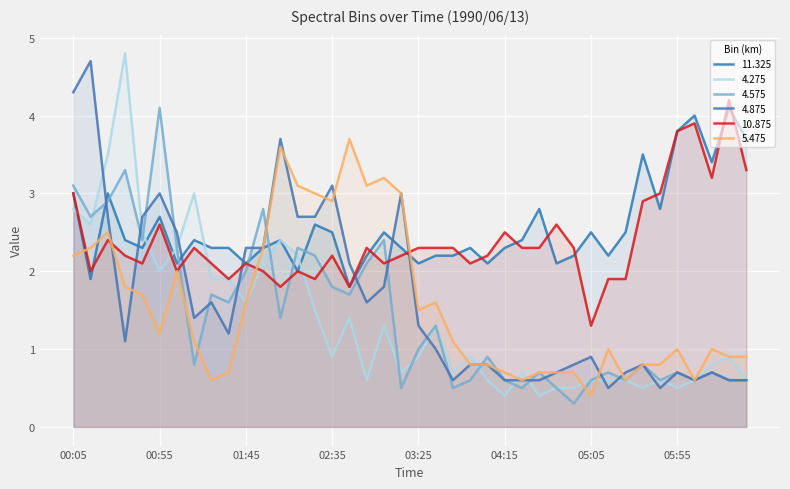

What is the value of the 10.875 point at the 30th from the left?

2.3